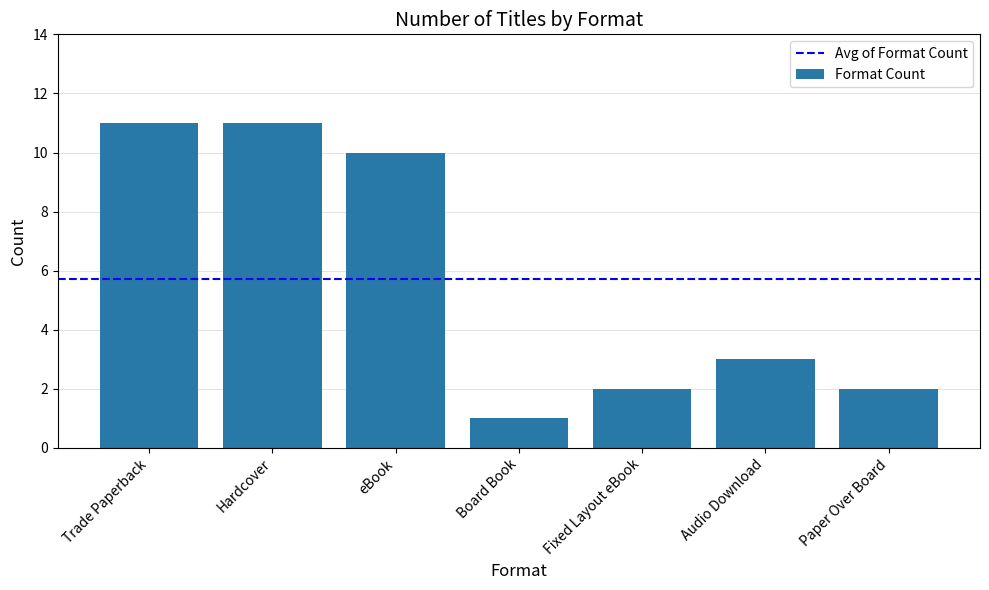

What is the change in value from Board Book to Audio Download?

+2